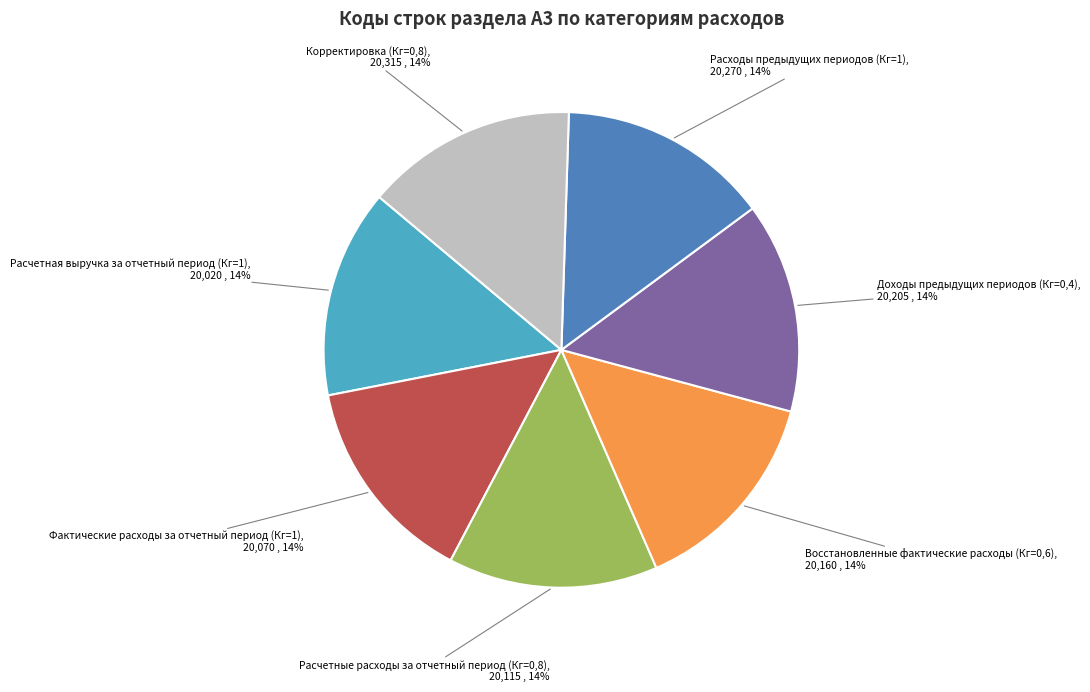

To the nearest percent, what is the average slice percentage?

14%